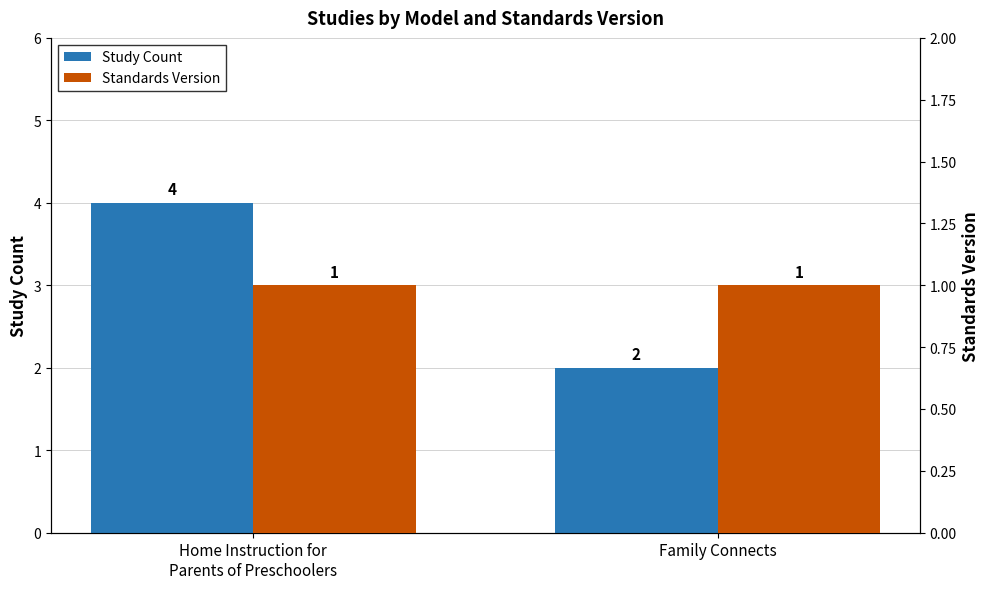

True or false: Study Count has a value of 3 at Family Connects.

False